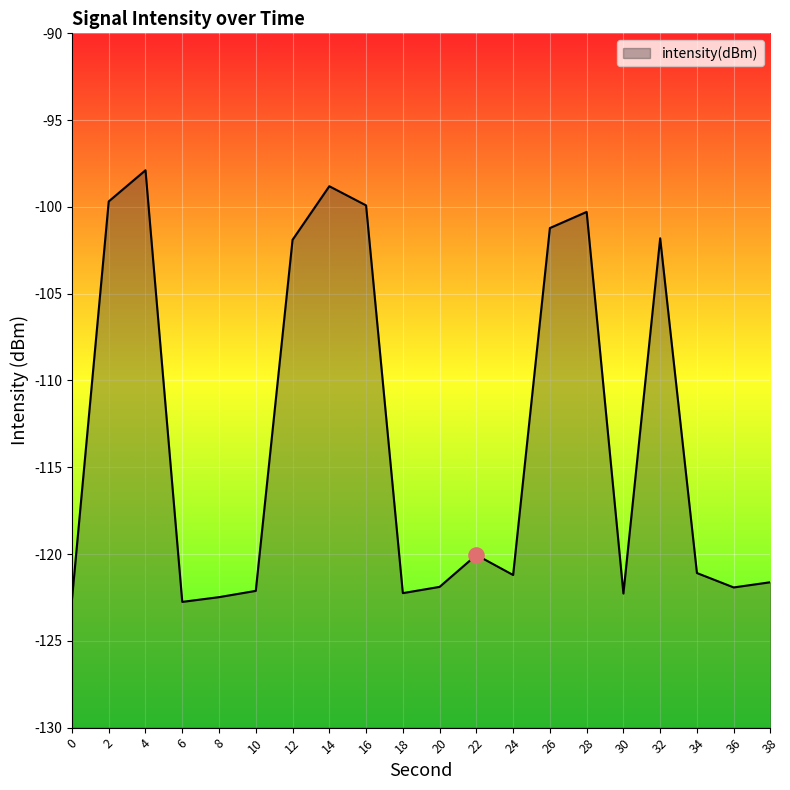

Which has a higher value, 24 or 8?

24